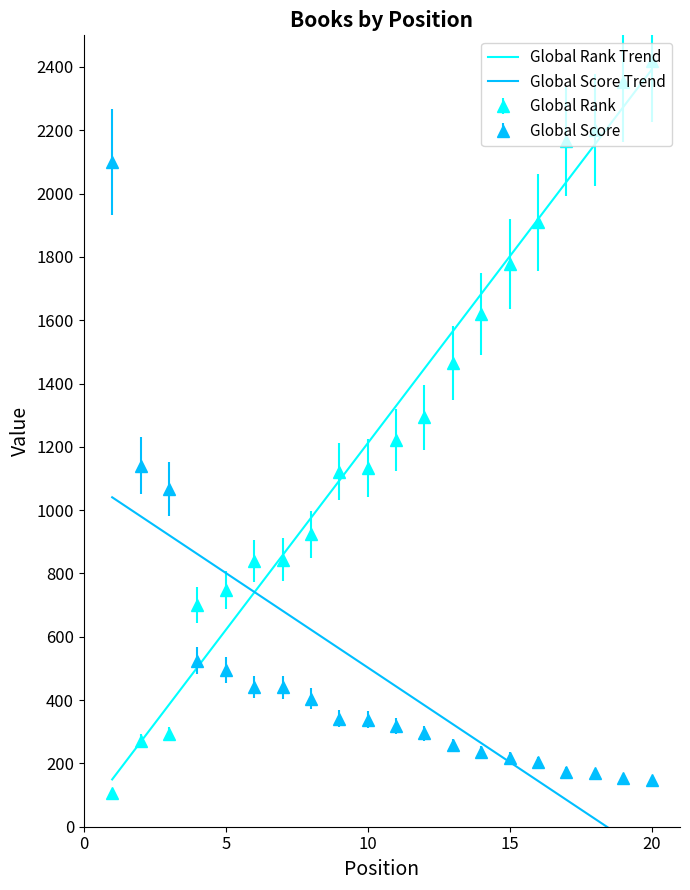

True or false: Global Score Trend has more than 2 points higher than both neighbors.

False